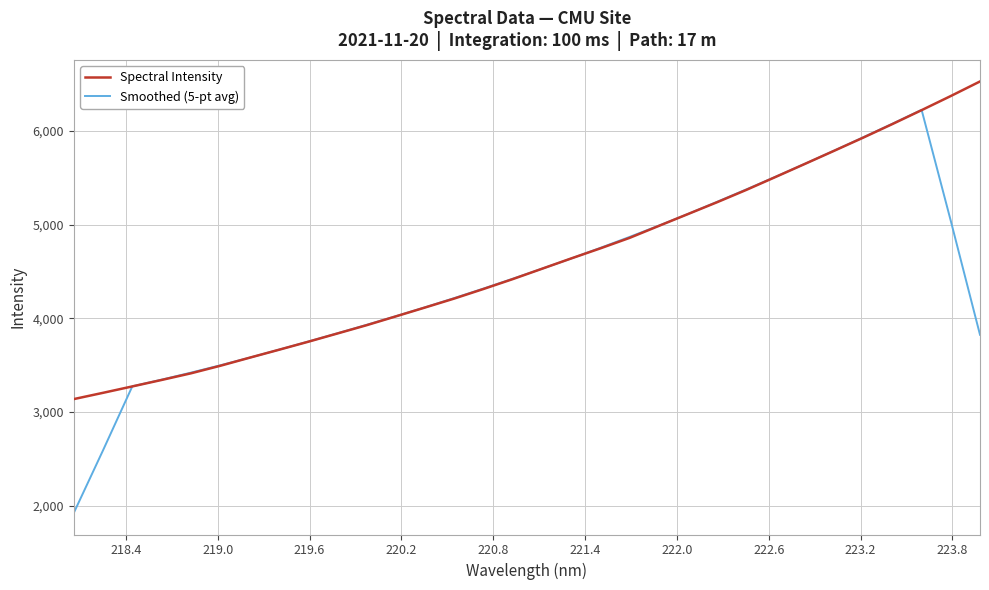

Which series has the widest spread of values?

Smoothed (5-pt avg)